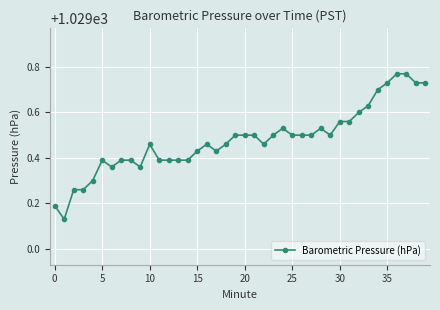

Count the values in the range 1029 to 1030.

40